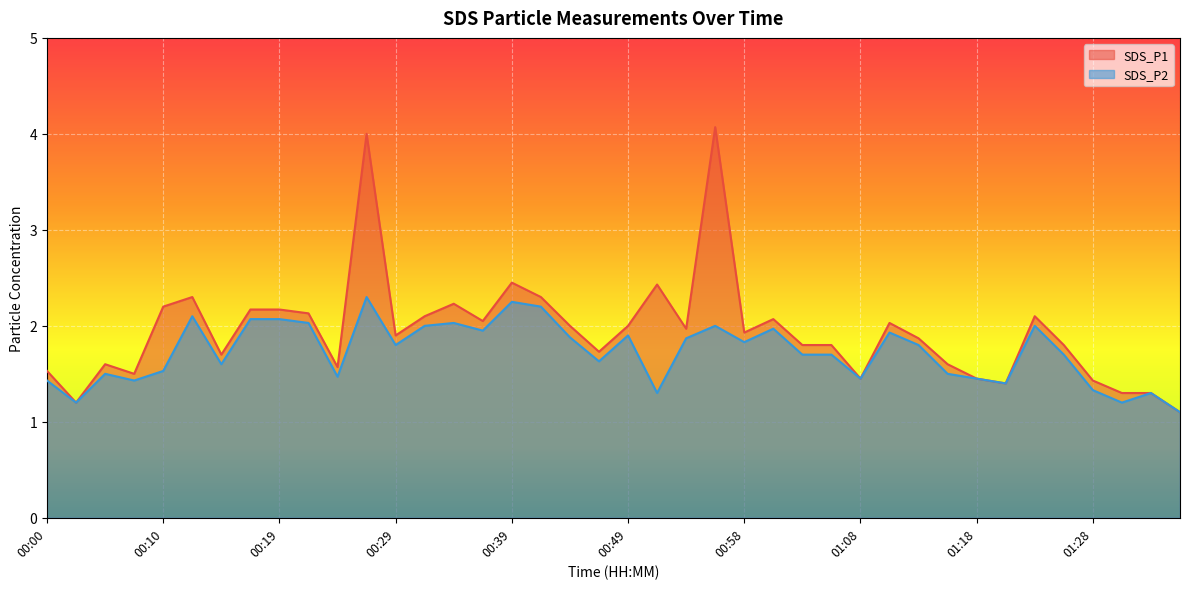

Rank the series by their average value, from highest to lowest.

SDS_P1, SDS_P2